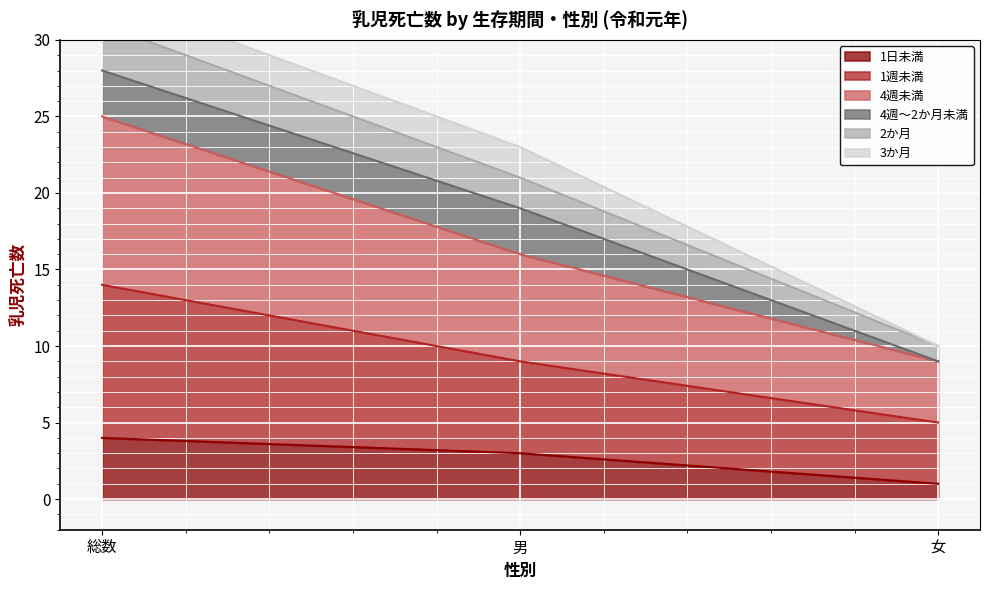

Which has a higher value, 総数 or 男?

総数